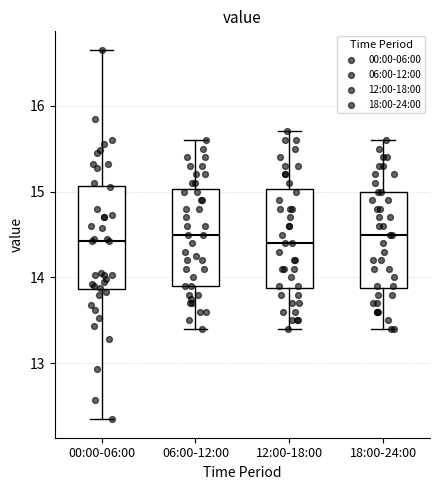

Reading left to right, read every box against the y-axis: the position of its median line, the range the box covers, and the ends of its whiskers. The values are not printed on the chart, so give them approximately, as read against the axis.

00:00-06:00: median 14.4, box 13.9 to 15.1, whiskers 12.4 to 16.7
06:00-12:00: median 14.5, box 13.9 to 15.0, whiskers 13.4 to 15.6
12:00-18:00: median 14.4, box 13.9 to 15.0, whiskers 13.4 to 15.7
18:00-24:00: median 14.5, box 13.9 to 15.0, whiskers 13.4 to 15.6